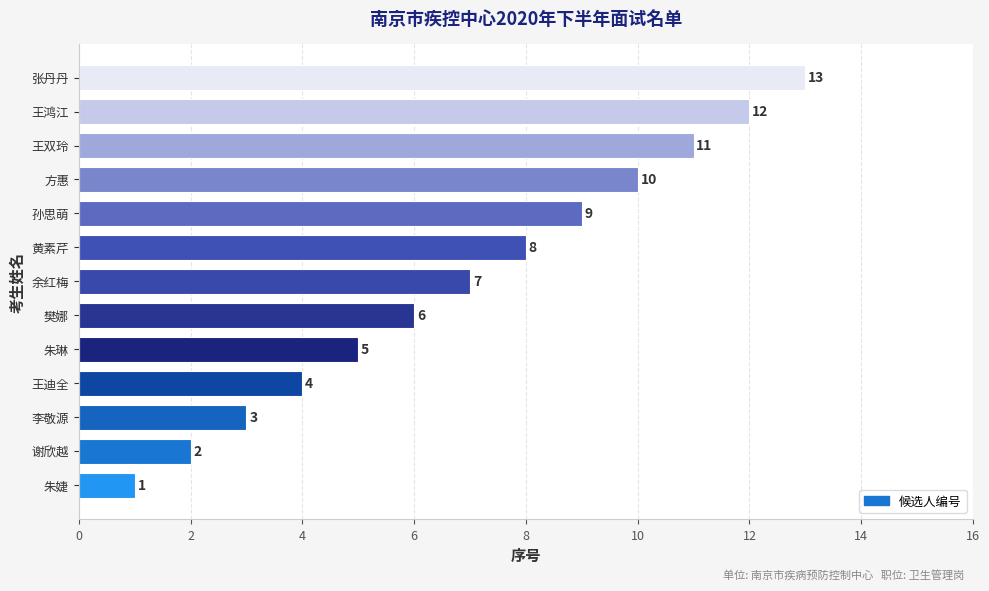

True or false: the data shows 7 at 余红梅.

True